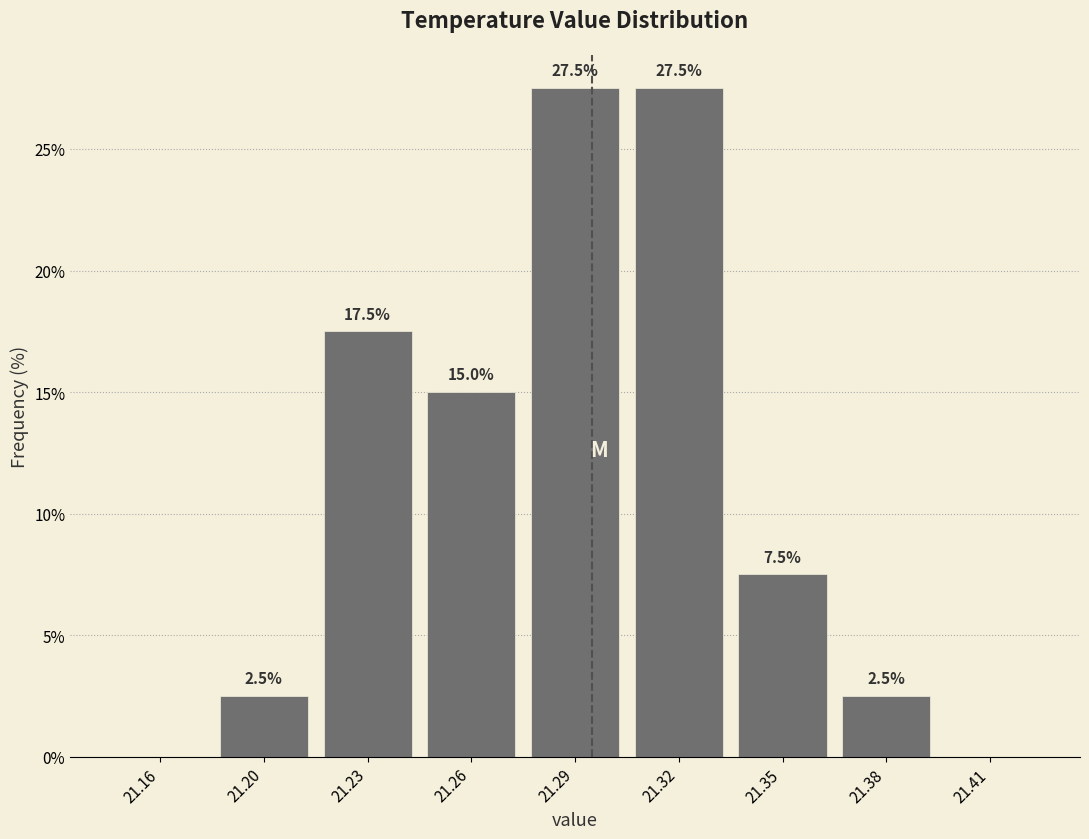

Reading left to right, list all the values displayed in this chart.

21.16=0.0	21.20=2.5	21.23=17.5	21.26=15.0	21.29=27.5	21.32=27.5	21.35=7.5	21.38=2.5	21.41=0.0